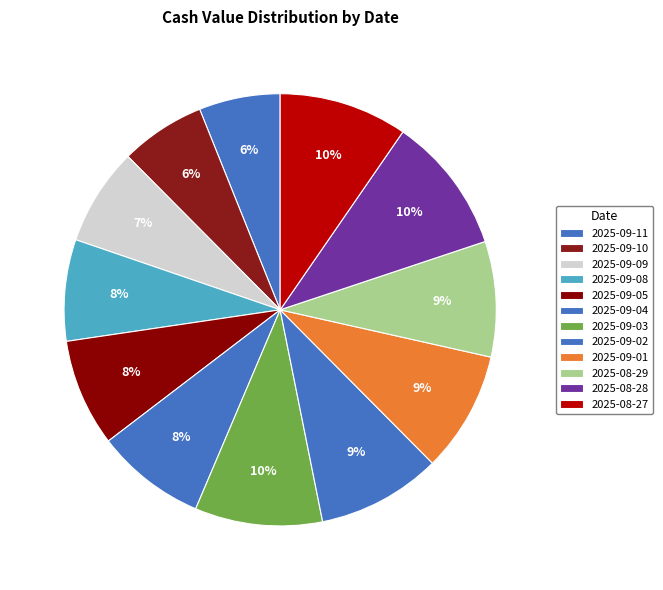

Approximately how many times larger is the value at 2025-09-03 compared to 2025-09-01?

1.1